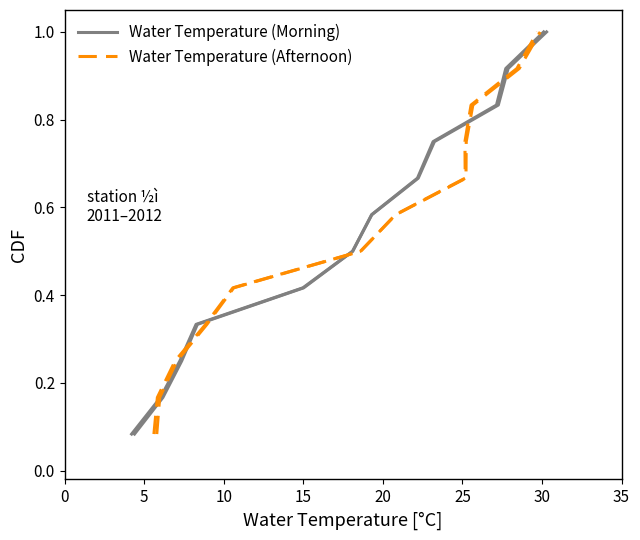

What is the difference between the maximum and second lowest values in the Water Temperature (Morning) series?

0.8